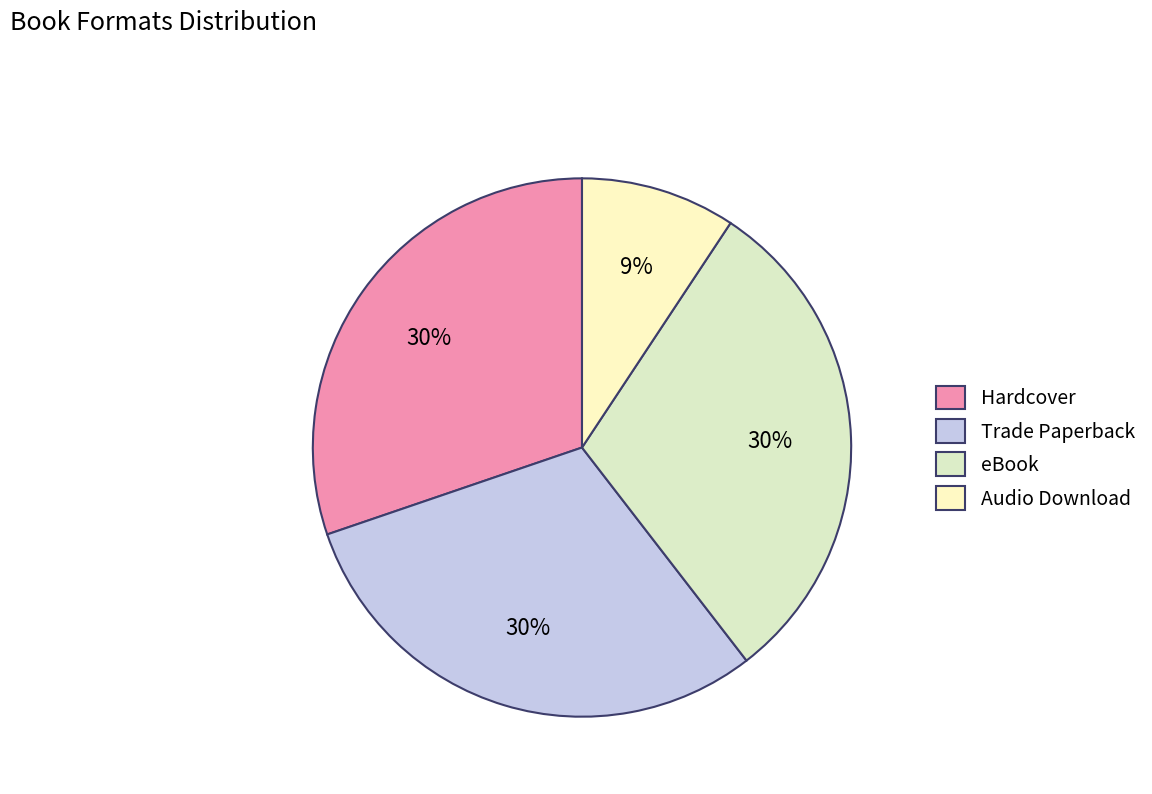

Count the number of slices in the pie.

4